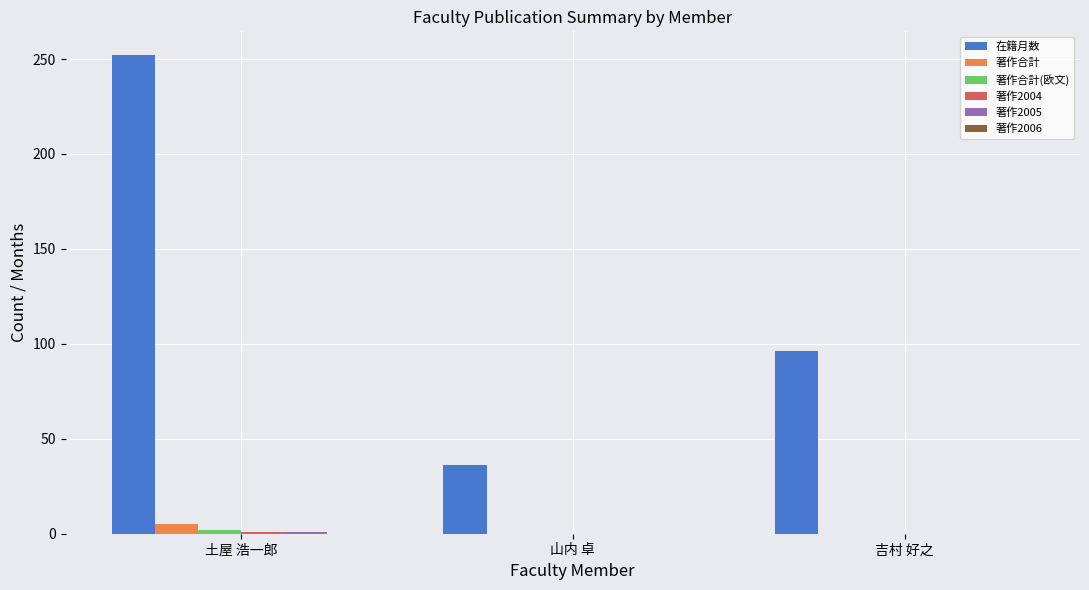

Read the 在籍月数 value at 吉村 好之, to the nearest 50.

100